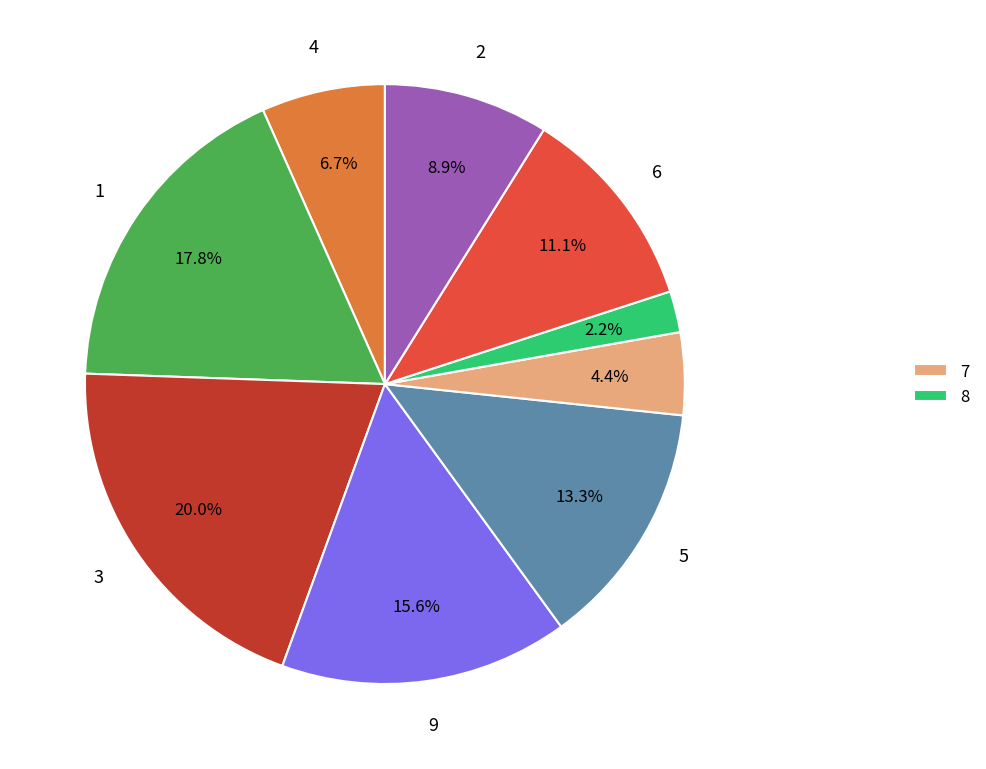

Is there a majority slice in this chart?

No